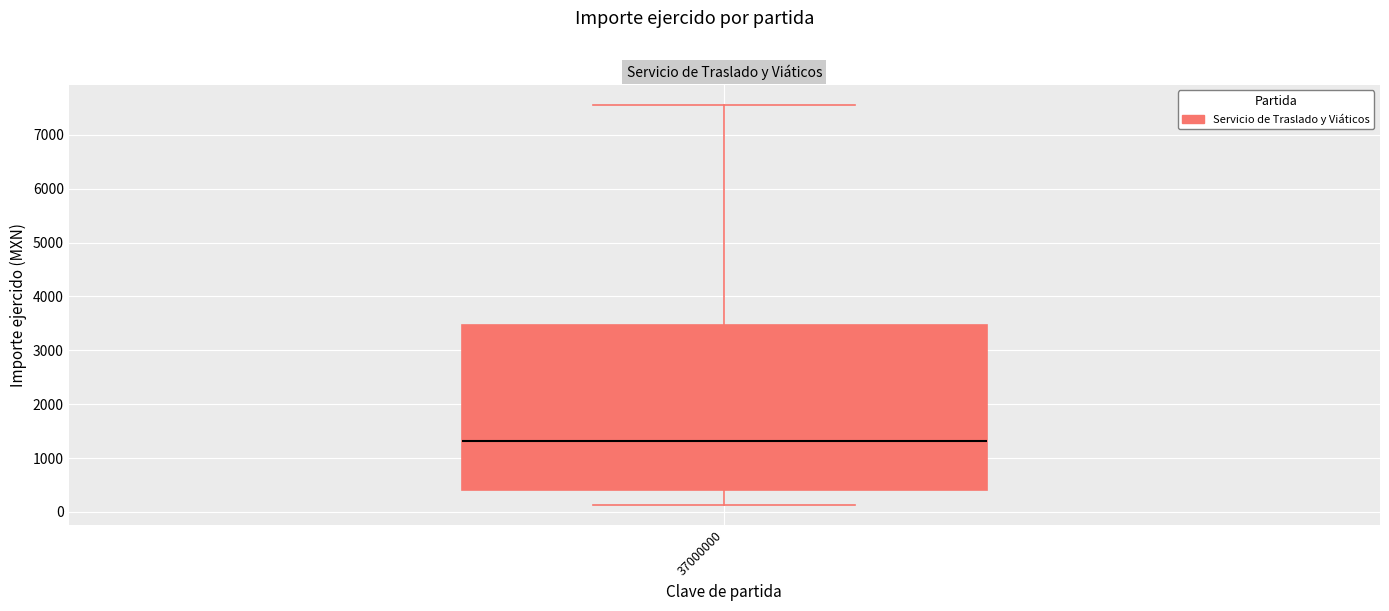

Transcribe this box plot: give where the median line is, the range the box spans, and where the two whiskers end, as read against the y-axis. The values are not printed on the chart, so give them approximately, as read against the axis.

median 1300, box 400 to 3500, whiskers 100 to 7600